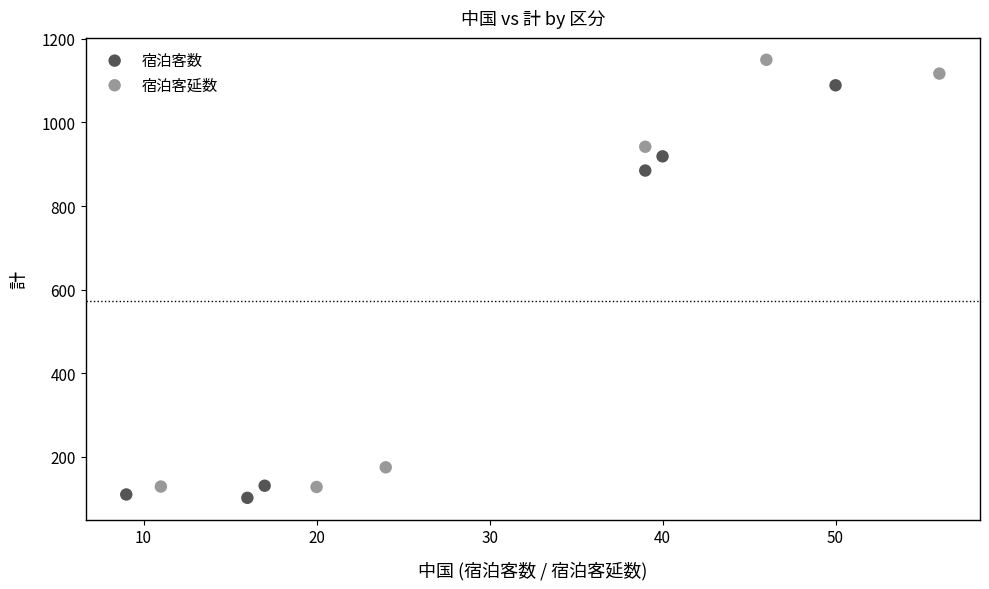

Which series reaches the maximum Y coordinate?

宿泊客延数